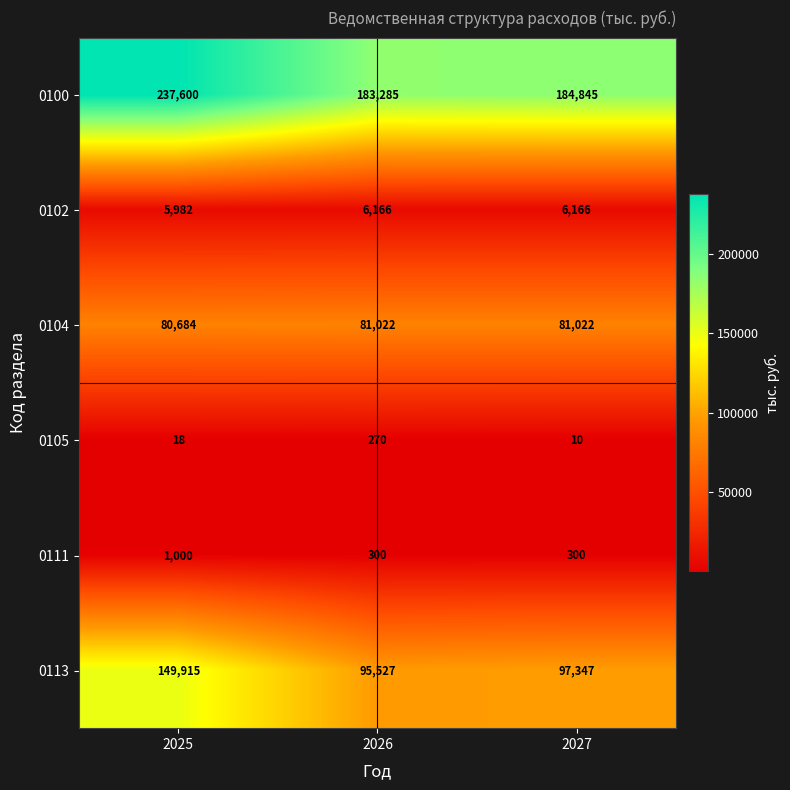

Reading left to right, transcribe all the data shown in this chart.

0100: 2025=237600	2026=183285	2027=184845
0102: 2025=5982	2026=6166	2027=6166
0104: 2025=80684	2026=81022	2027=81022
0105: 2025=18	2026=270	2027=10
0111: 2025=1000	2026=300	2027=300
0113: 2025=149915	2026=95527	2027=97347